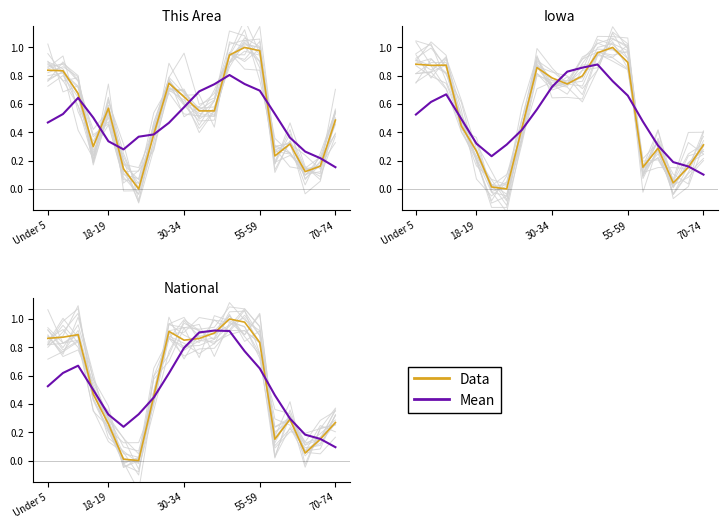

The Data series shows 1.3 at 30-34. True or false?

False